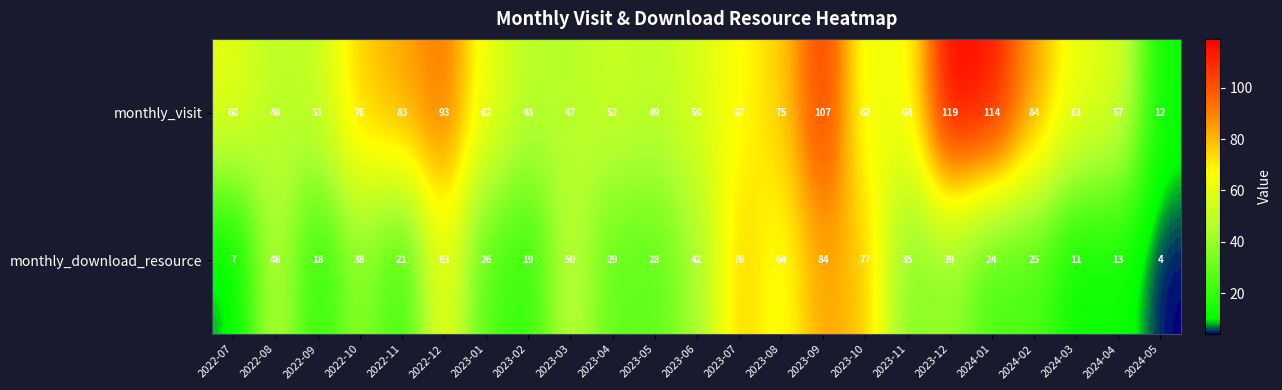

The value of monthly_visit at 2023-08 is 125. True or false?

False